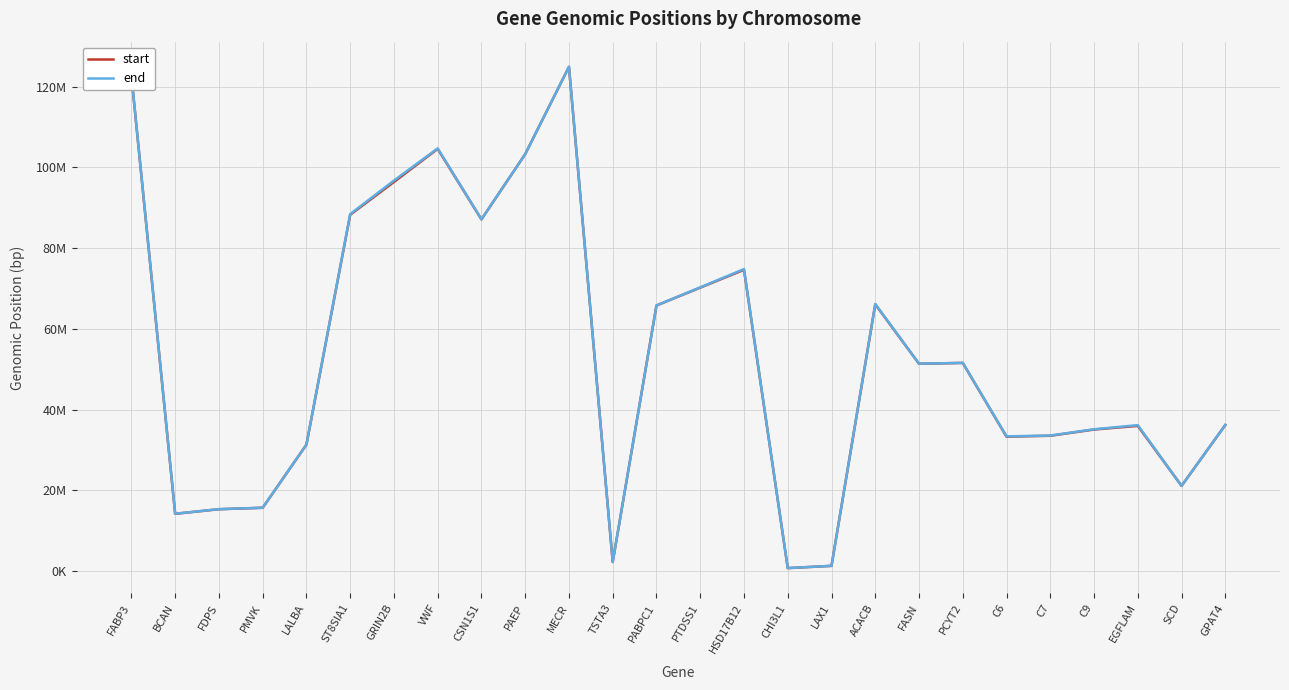

At which category does end reach its first local valley?

BCAN